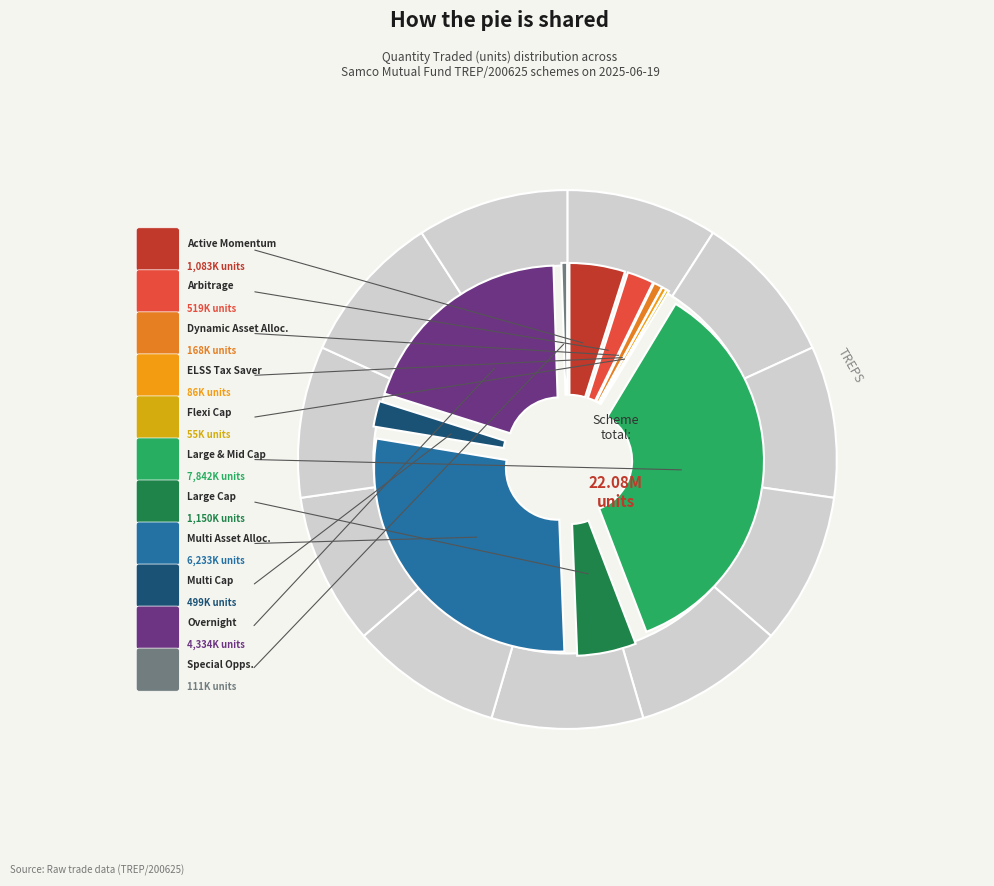

Rank the categories by value from lowest to highest.

SAMCO FLEXI CAP FUND, SAMCO ELSS TAX SAVER FUND, SAMCO SPECIAL OPPORTUNITIES FUND, SAMCO DYNAMIC ASSET ALLOCATION FUND, SAMCO MULTI CAP FUND, SAMCO ARBITRAGE FUND, SAMCO ACTIVE MOMENTUM FUND, SAMCO LARGE CAP FUND, SAMCO OVERNIGHT FUND, SAMCO MULTI ASSET ALLOCATION FUND, SAMCO LARGE AND MID CAP FUND